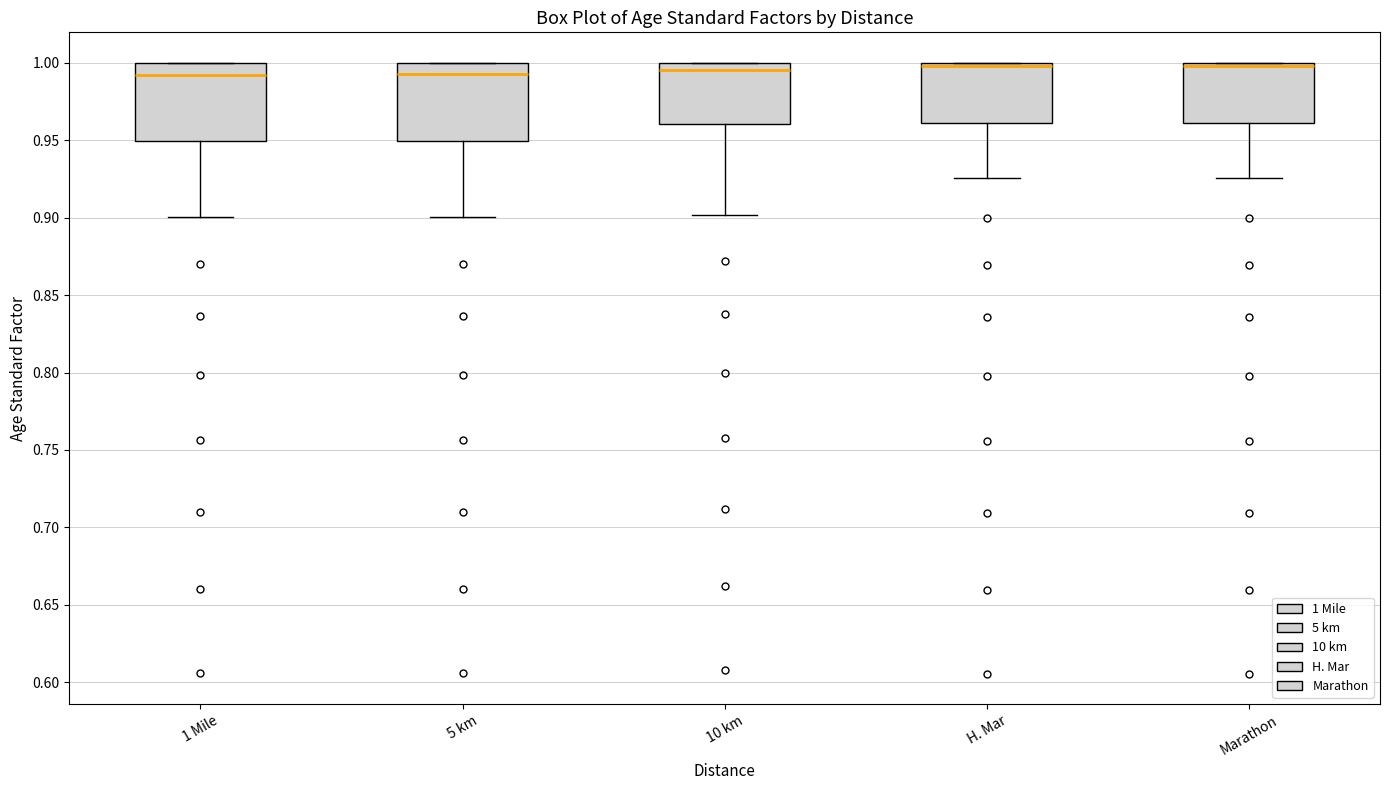

Where is the upper edge of the box for Marathon on the y-axis? The values are not printed on the chart, so give them approximately, as read against the axis.

1.000